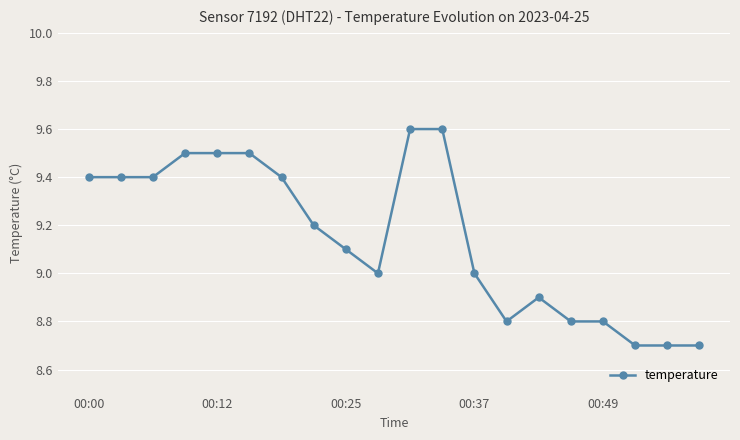

Count the values in the range 8 to 9.

9